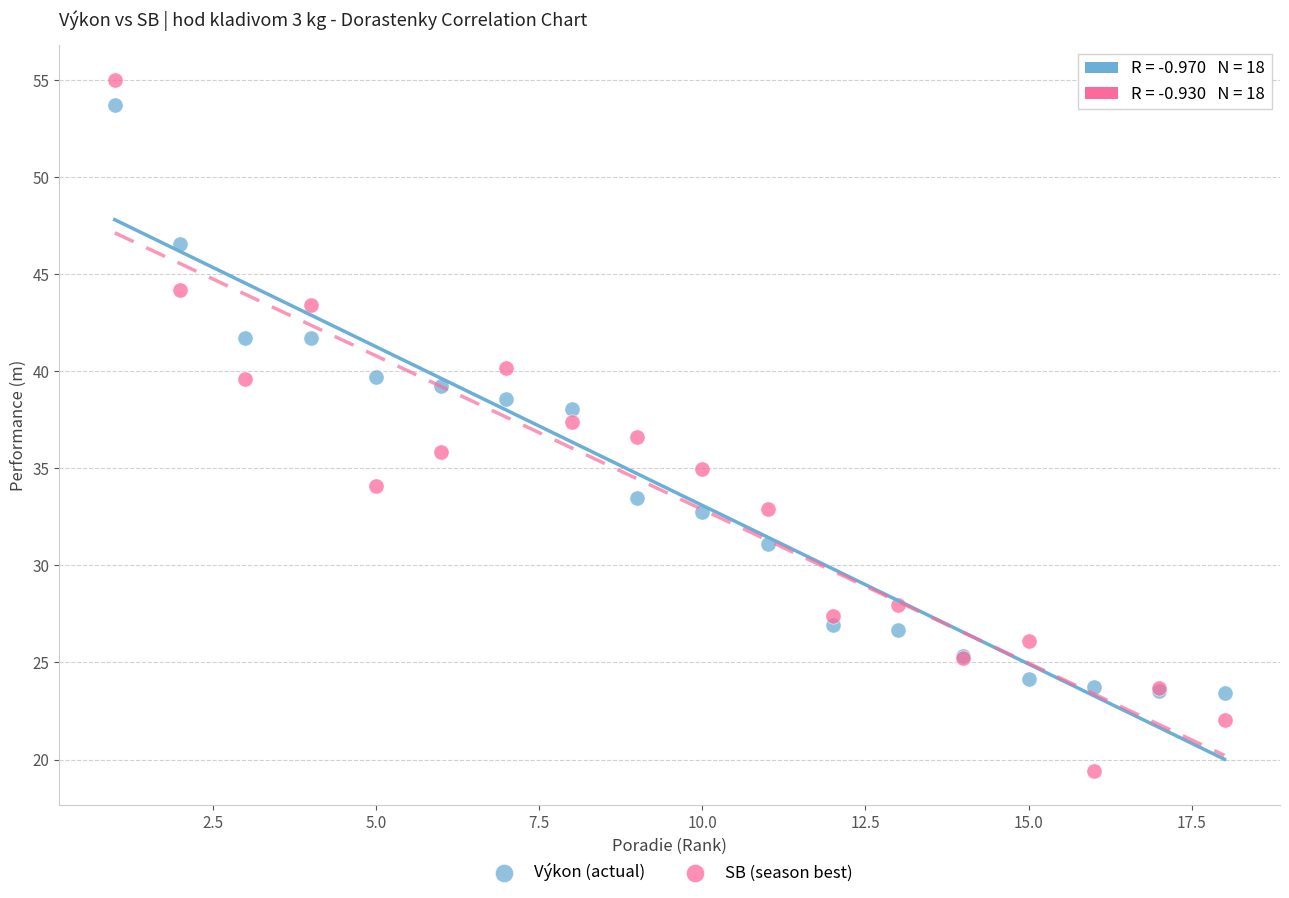

Which series reaches the minimum Y coordinate?

SB (season best)